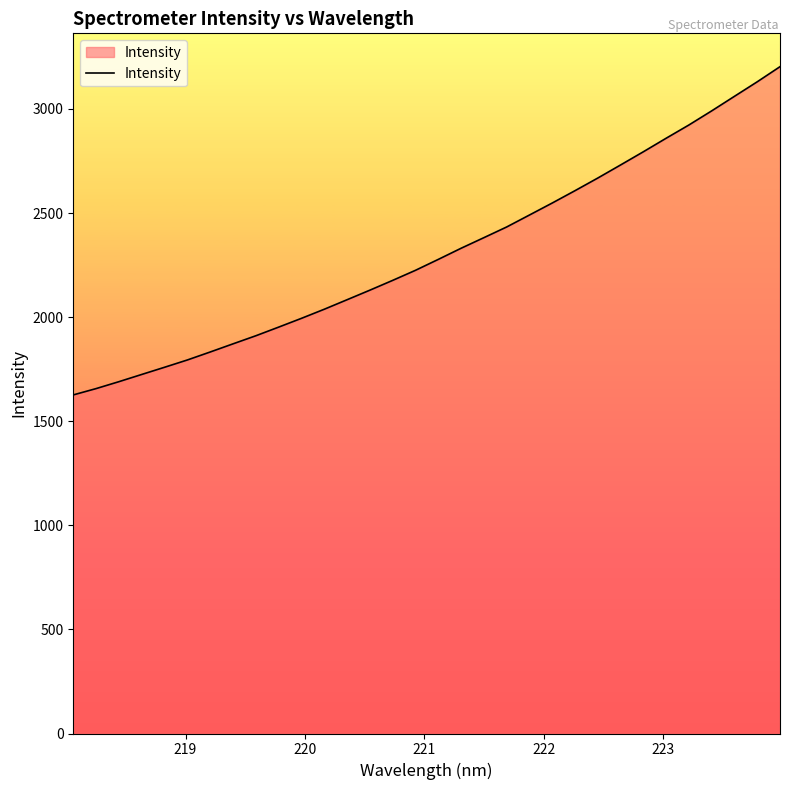

What is the minimum value shown in the chart?

1626.4